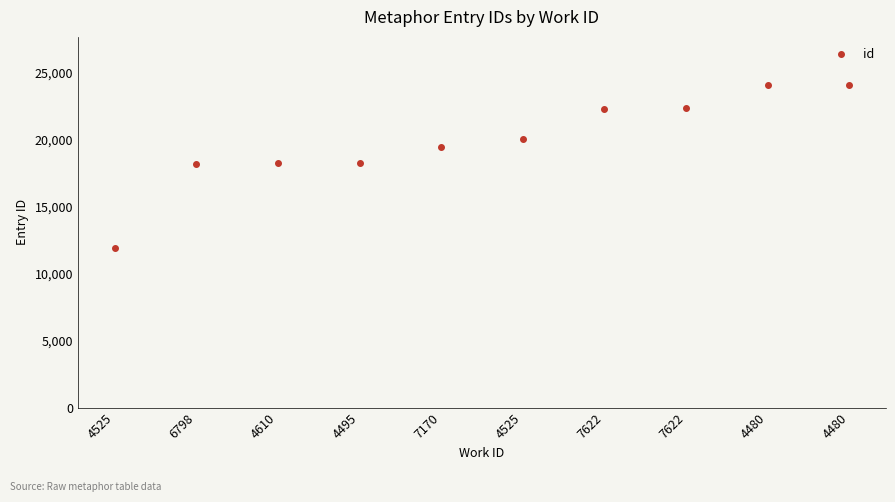

What is the label of the 7th point from the left?

7622